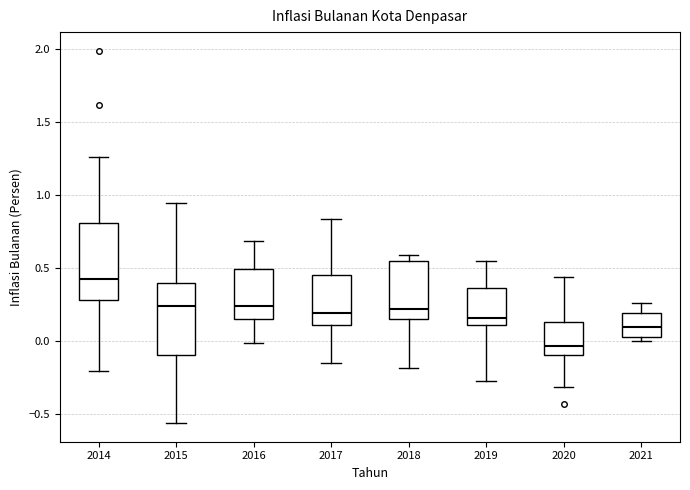

Which box has the highest median line?

2014